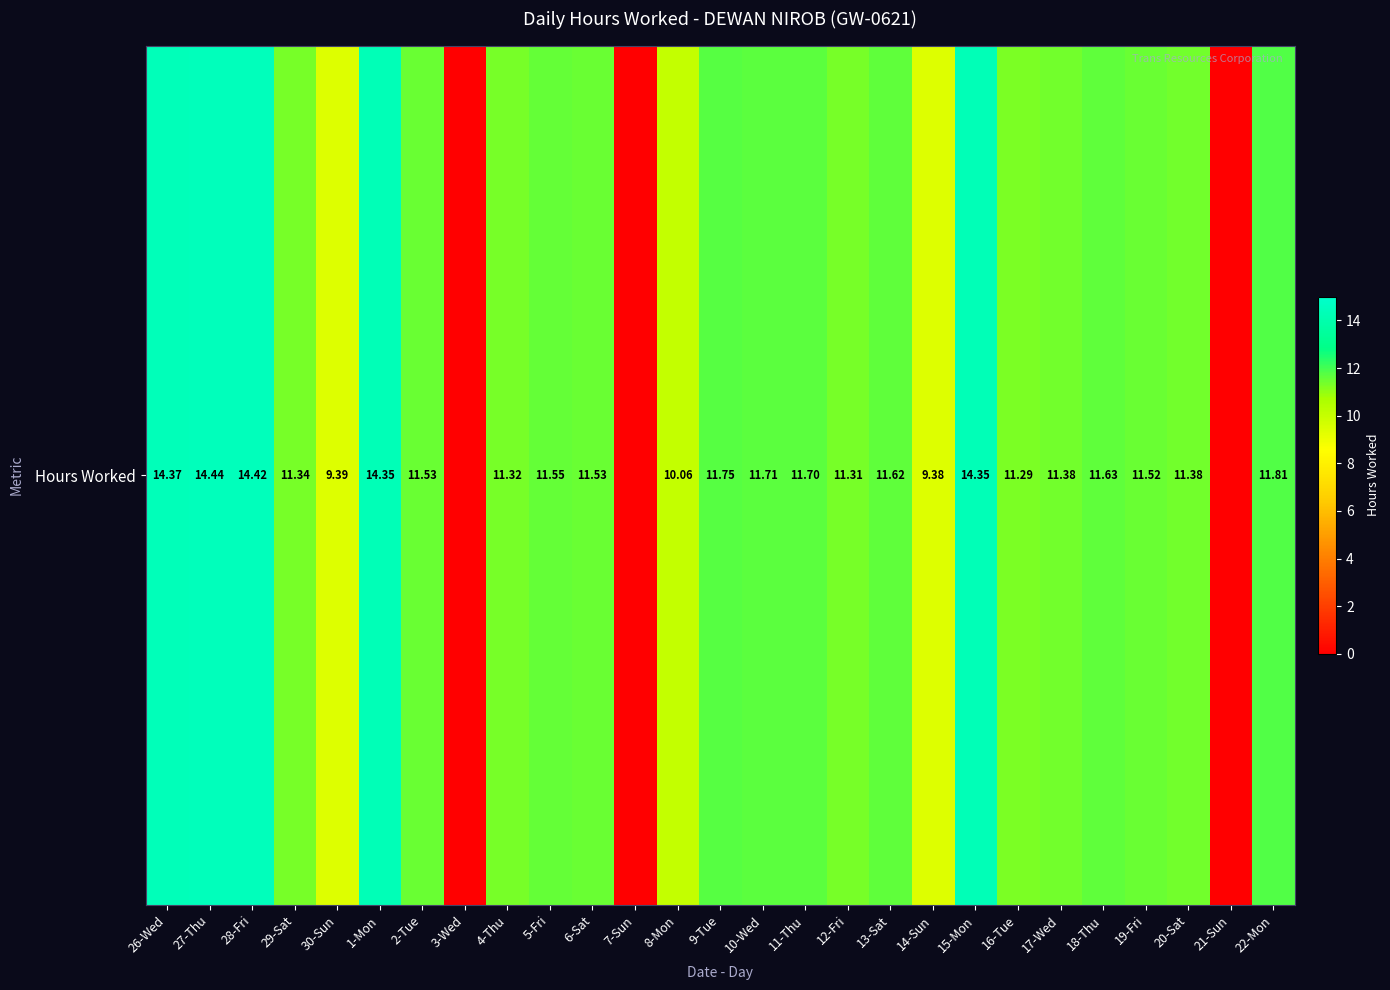

The value at 11-Thu is 4.6. True or false?

False